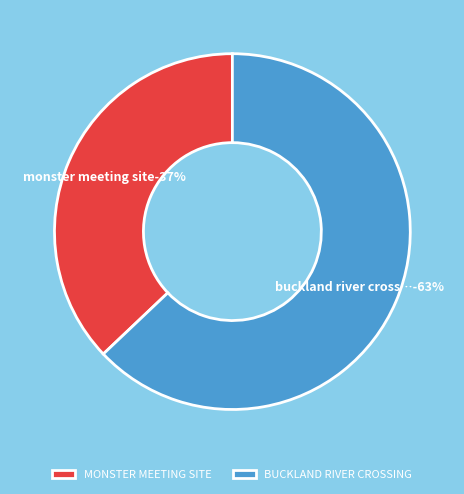

Between MONSTER MEETING SITE and BUCKLAND RIVER CROSSING, which is larger?

BUCKLAND RIVER CROSSING